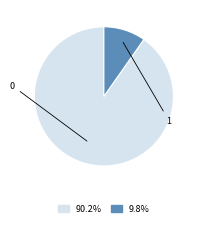

Is there any slice that represents more than half of the pie?

Yes